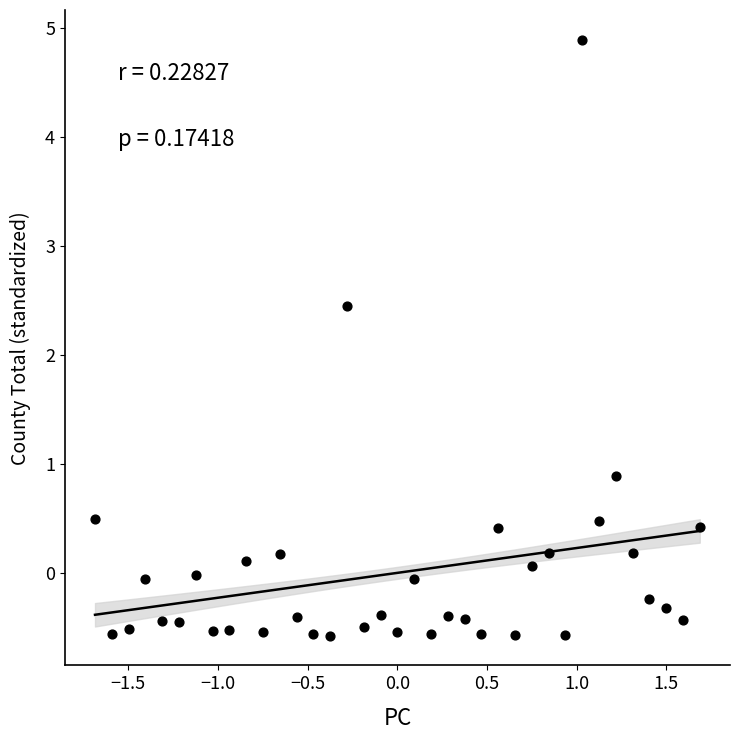

What Y value in the scatter plot is closest to 2?

2.5